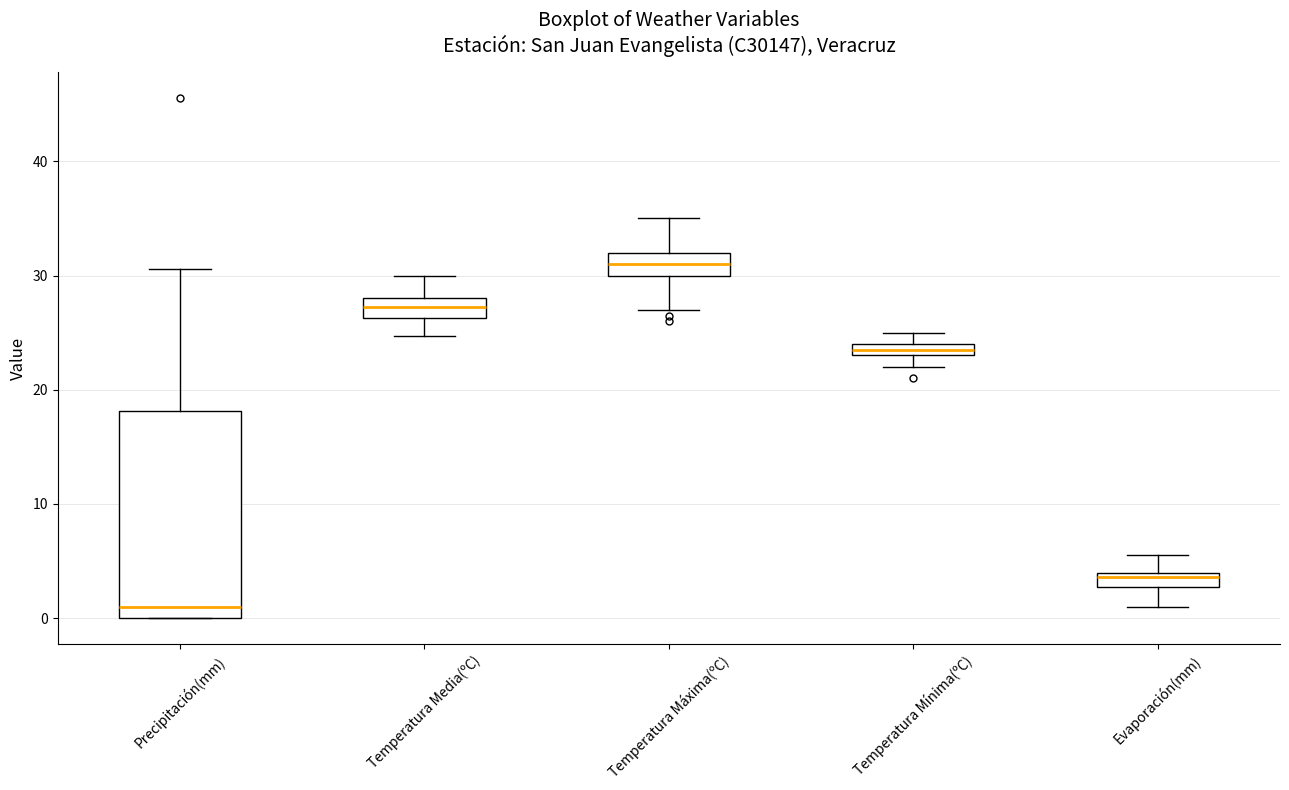

Comparing the boxes themselves (not the whiskers), which one is the tallest?

Precipitación(mm)